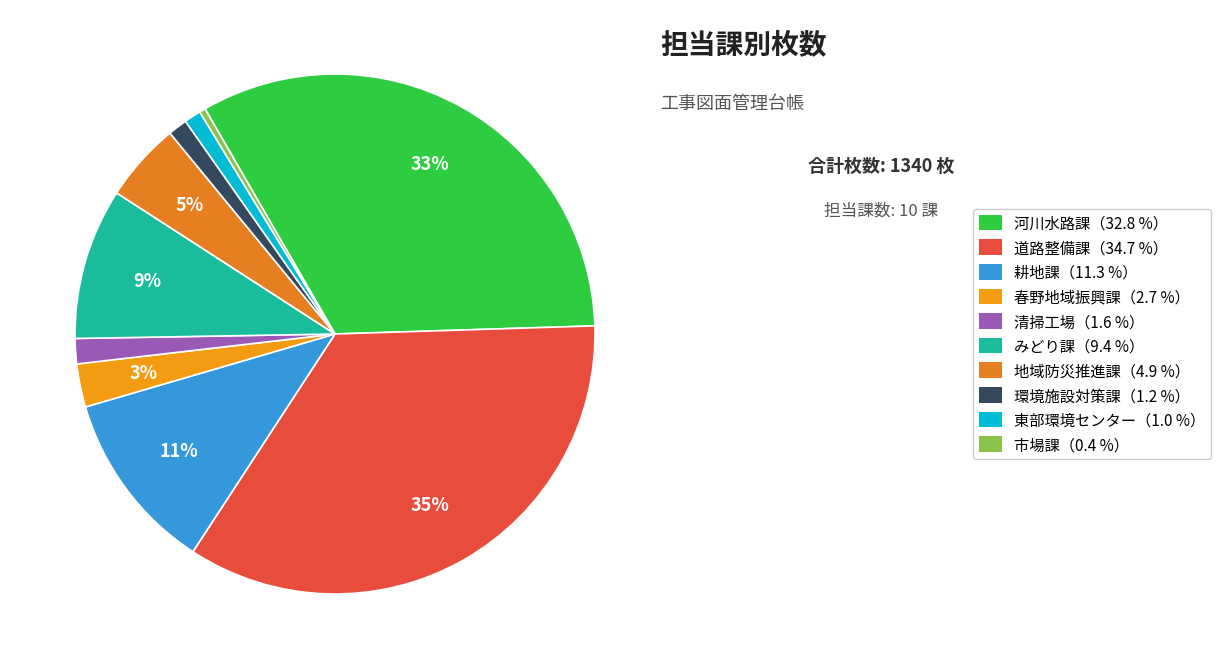

Rank the categories by value from lowest to highest.

市場課, 東部環境センター, 環境施設対策課, 清掃工場, 春野地域振興課, 地域防災推進課, みどり課, 耕地課, 河川水路課, 道路整備課